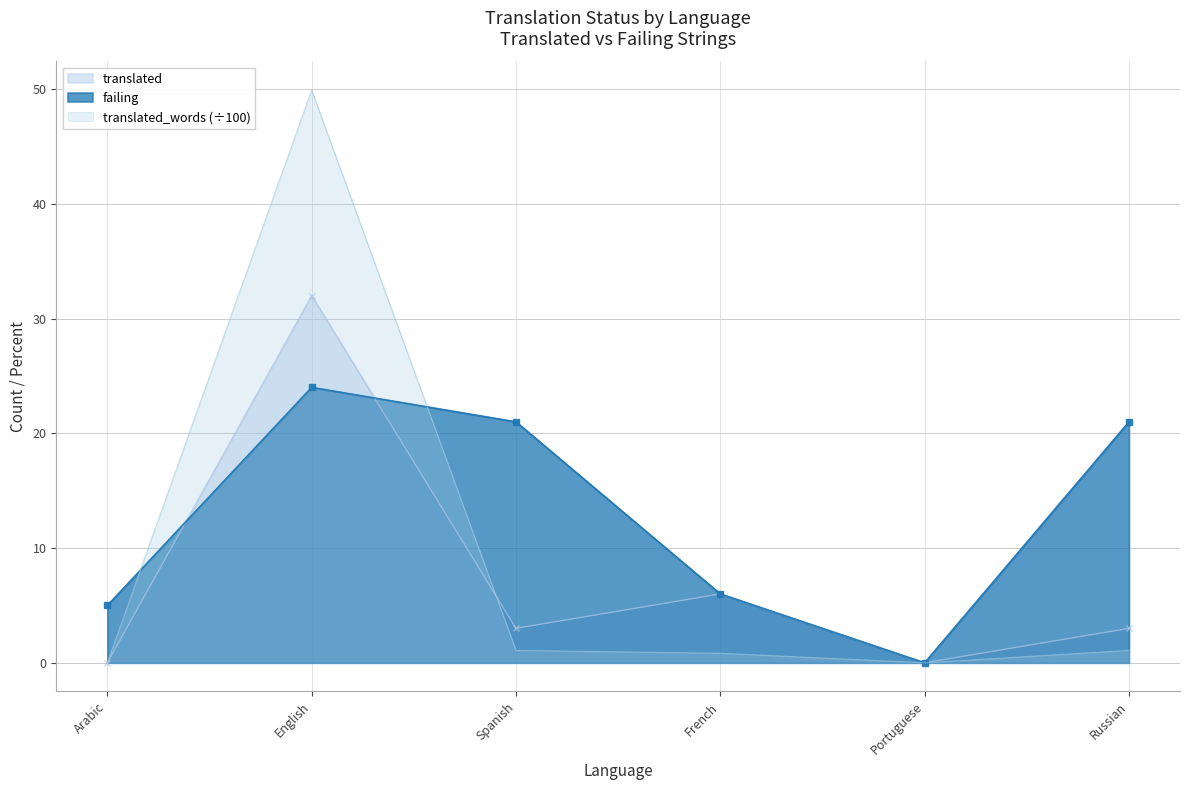

List the series in order of their peak value, lowest first.

failing, translated, translated_words (÷100)